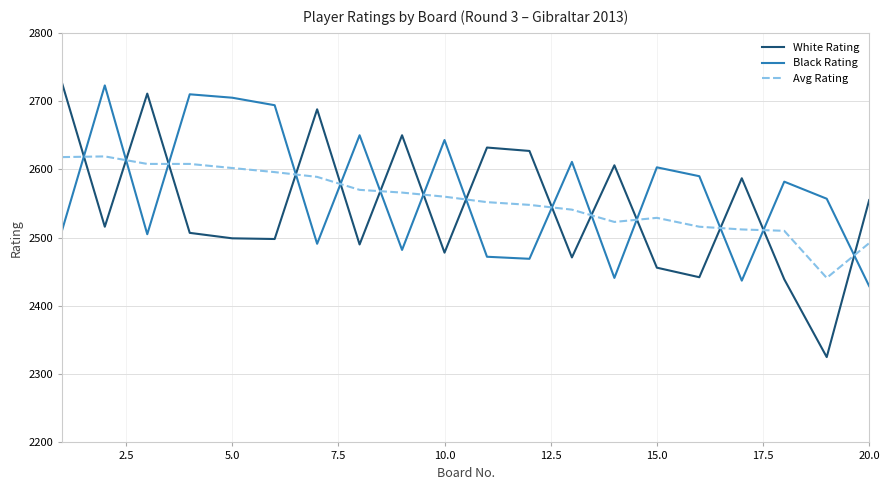

How many interior local valleys does the Black Rating series have?

6